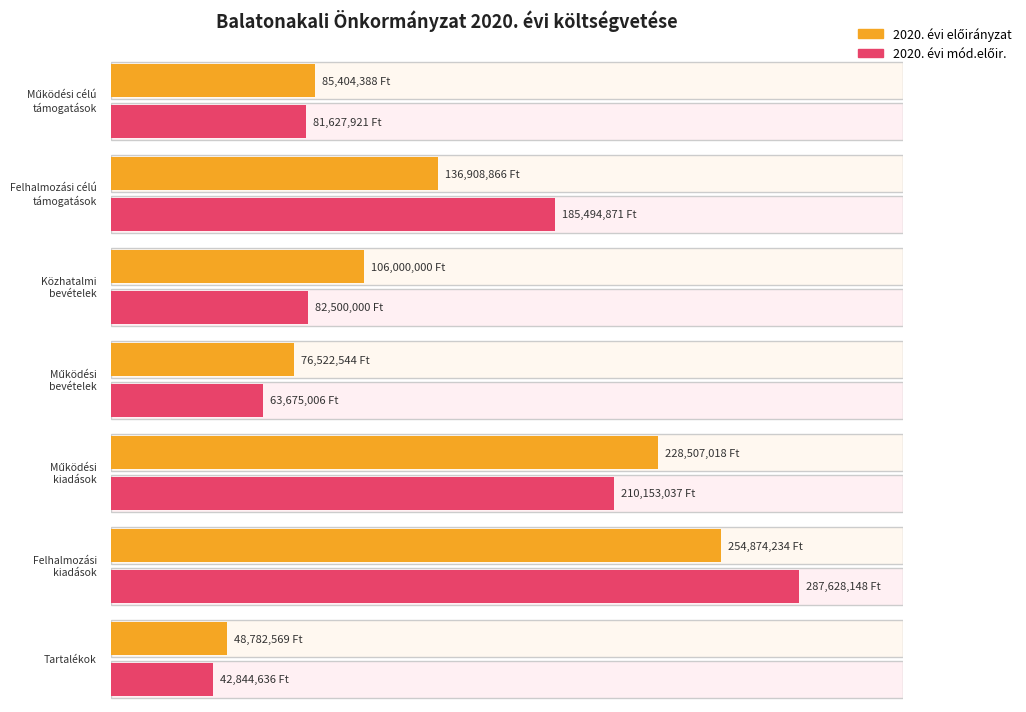

What is the approximate value of 2020. évi mód.előir. at Felhalmozási célú
támogatások?

185494871